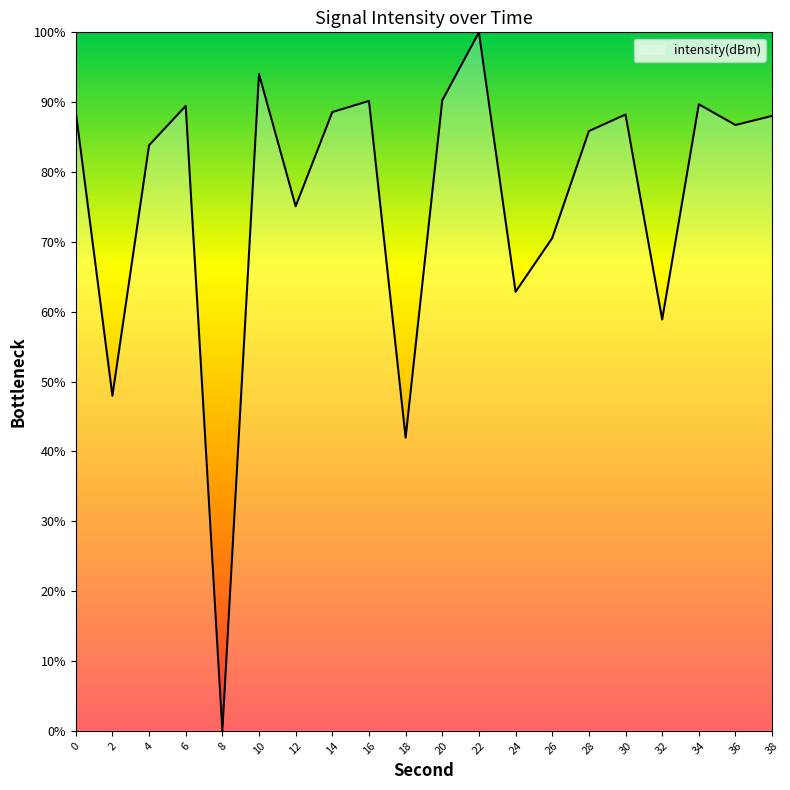

Where is the first local maximum?

6